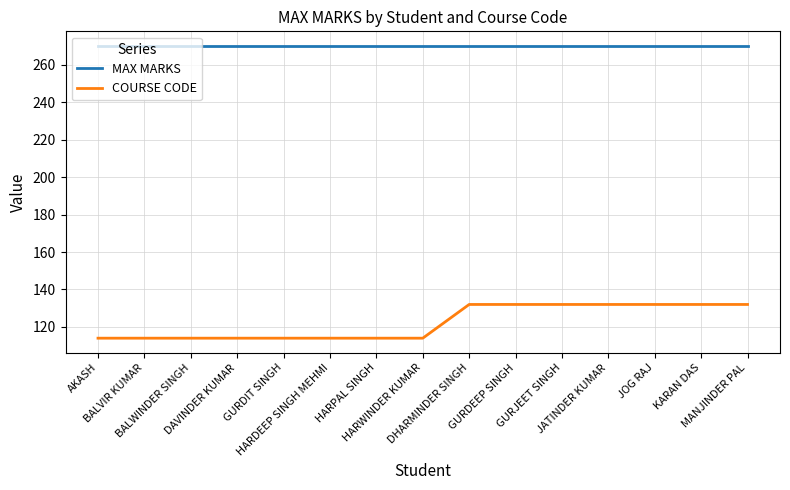

What is the sum of the MAX MARKS values at HARPAL SINGH and HARWINDER KUMAR?

540